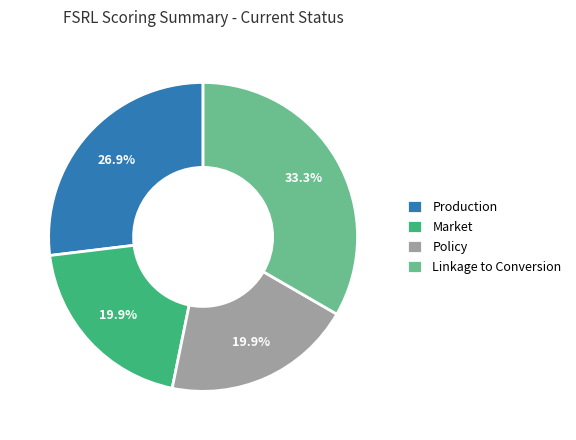

The Production slice represents 27% of the pie. True or false?

True